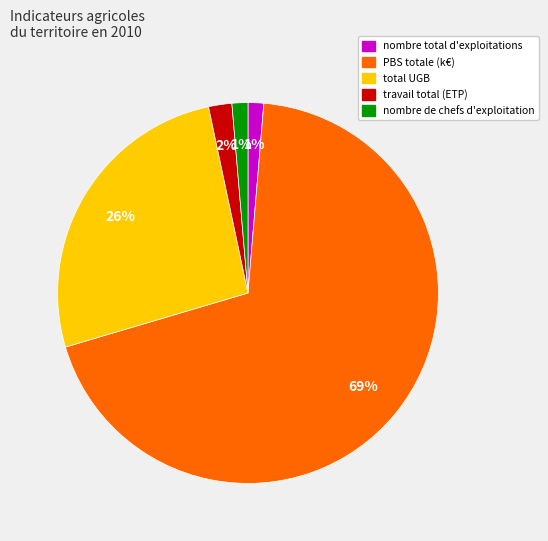

Does any single category account for the majority?

Yes